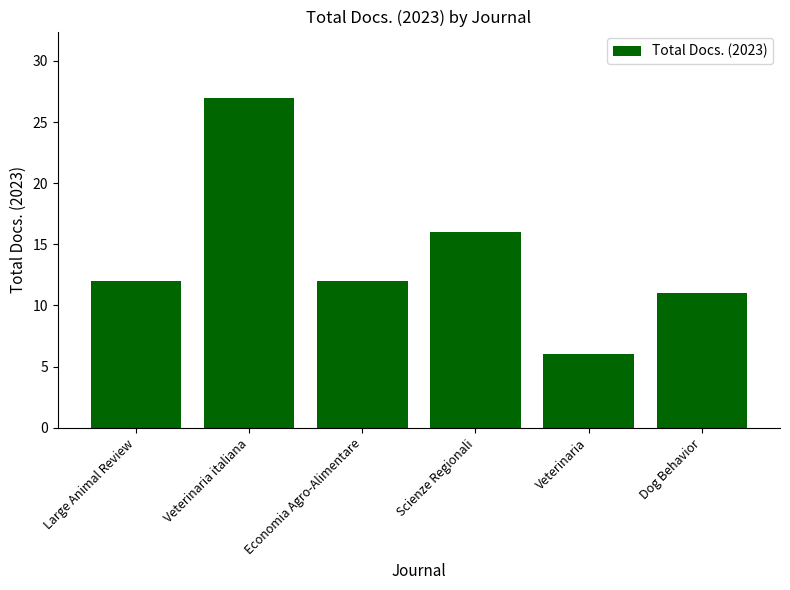

Does the chart contain any negative values?

No